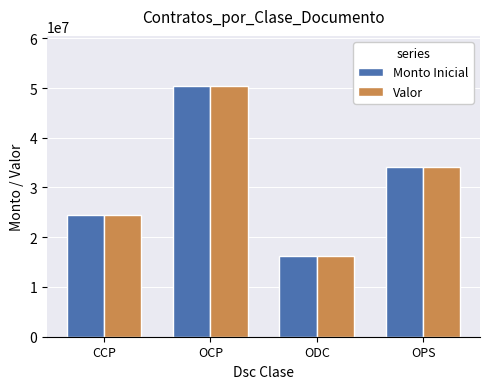

What is the sum of all Valor values?

125281164